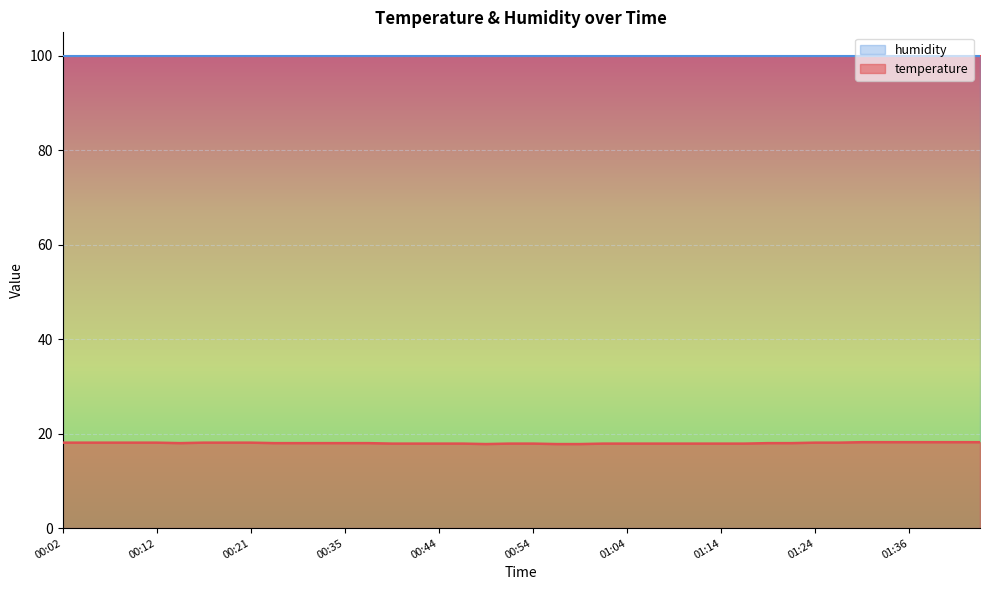

How many data points are above 18?

16